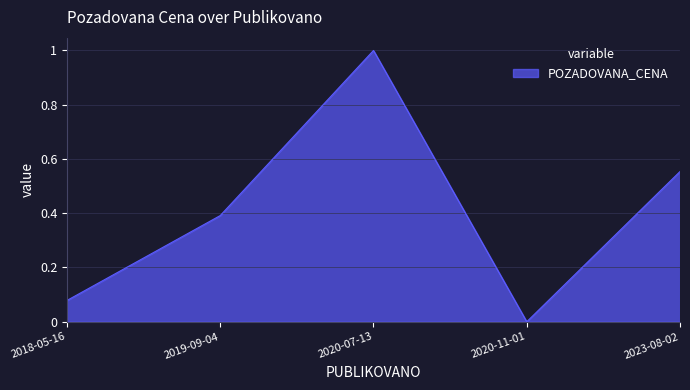

What is the average value?

0.4